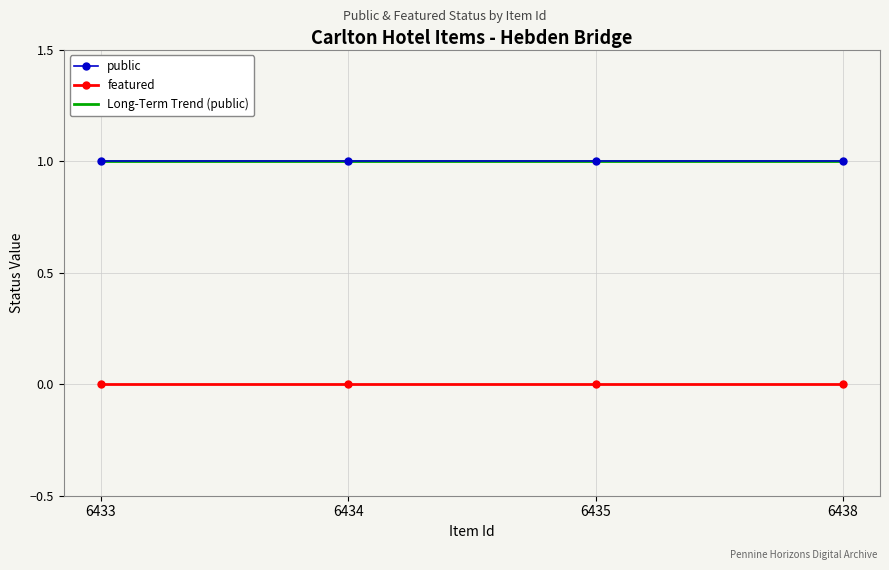

Reading right to left, list all the values displayed in this chart.

public: 6438=1.0	6435=1.0	6434=1.0	6433=1.0
featured: 6438=0.0	6435=0.0	6434=0.0	6433=0.0
Long-Term Trend (public): 6438=1.0	6435=1.0	6434=1.0	6433=1.0